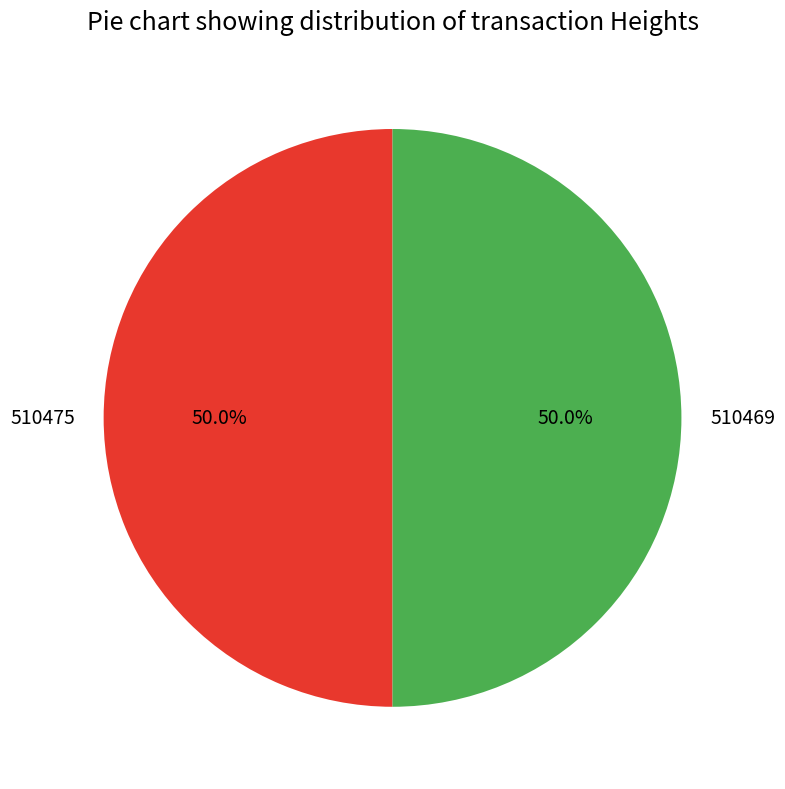

Approximately how many times larger is the value at 510469 compared to 510475?

1.0